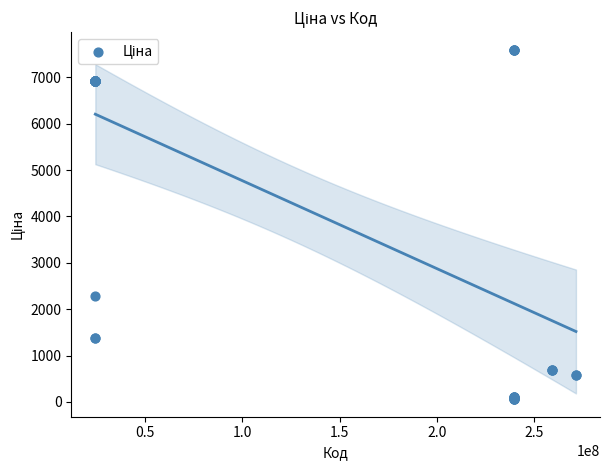

What Y value in the scatter plot is closest to 3826?

2291.7